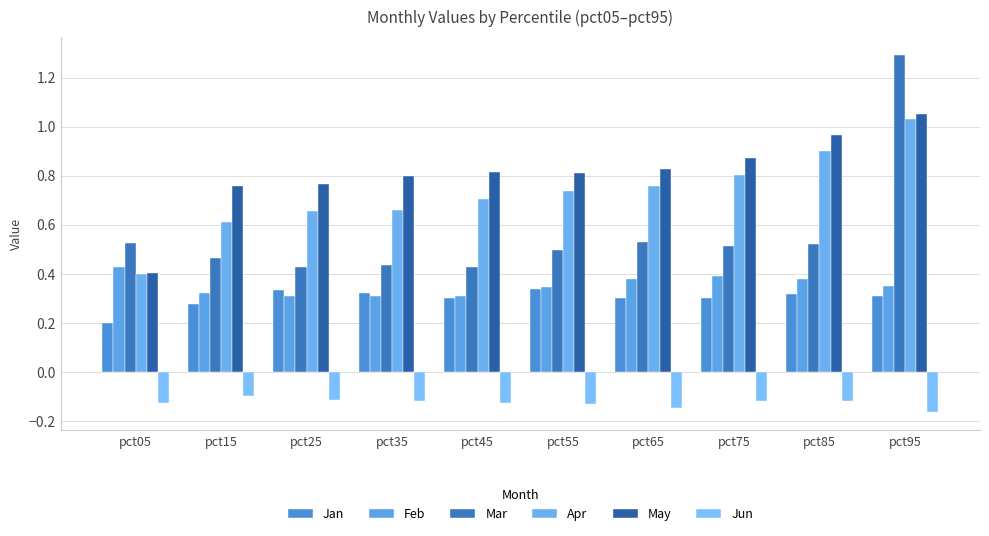

Between pct05 and pct45, which series saw the biggest shift?

May